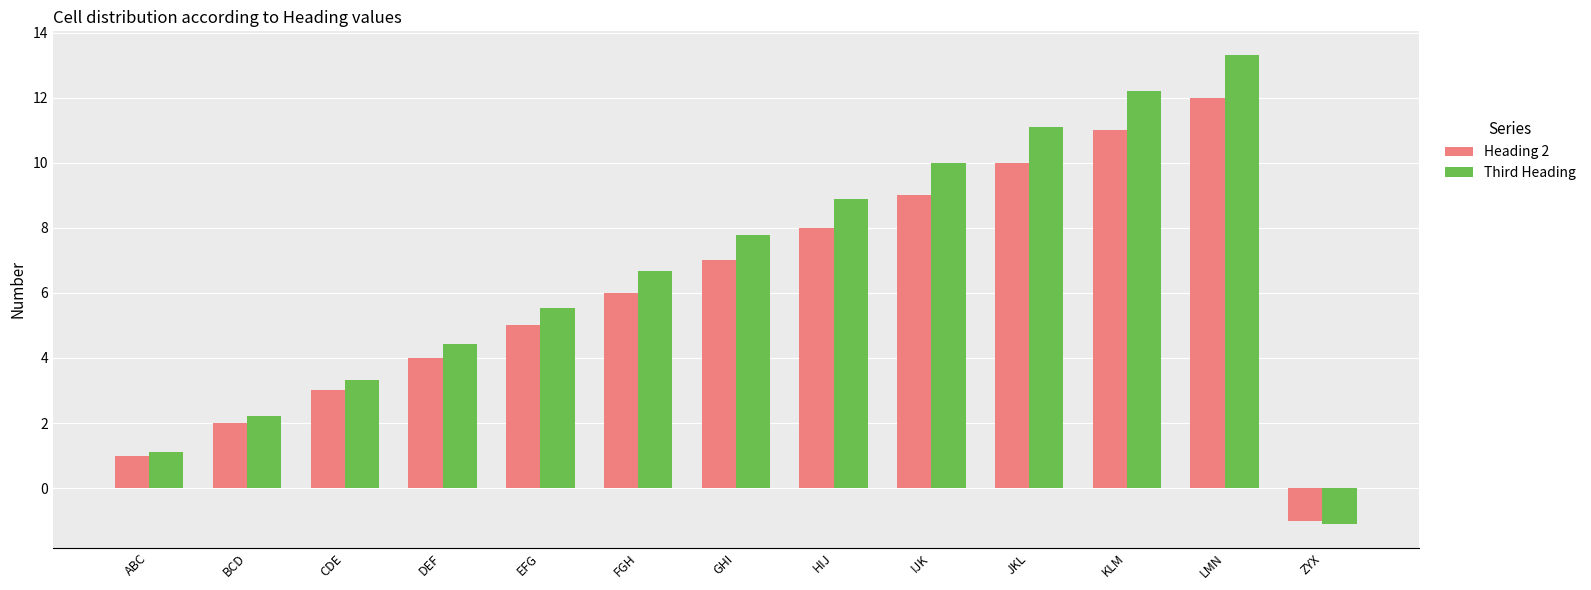

Is it true that Heading 2 equals 1.0 at ABC?

True